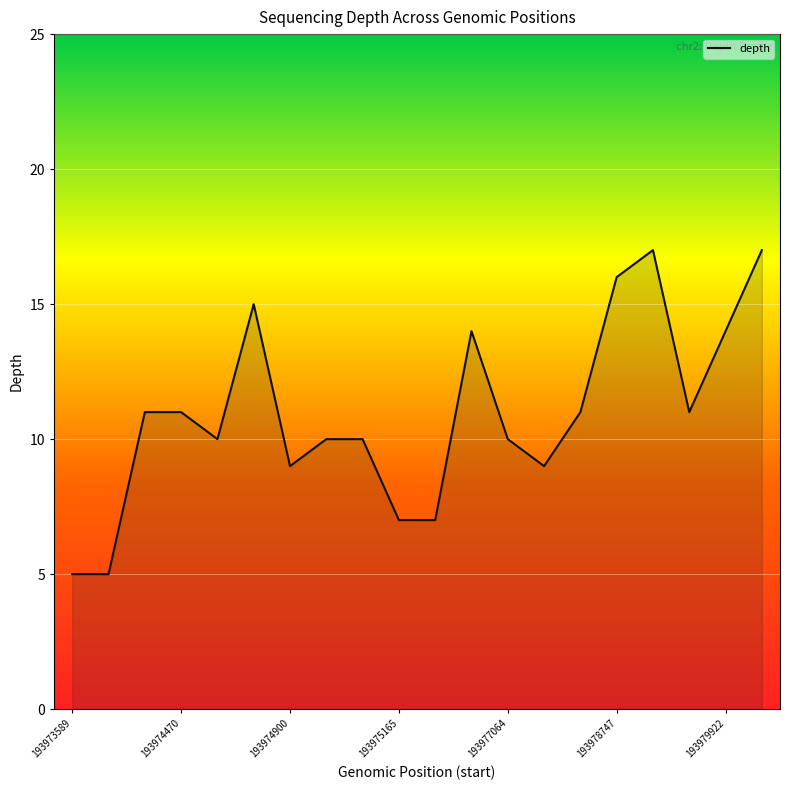

What is the difference between the maximum and minimum values?

12